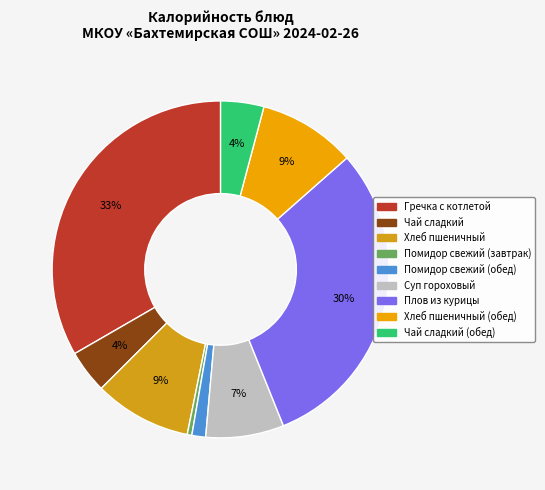

Is there a majority slice in this chart?

No